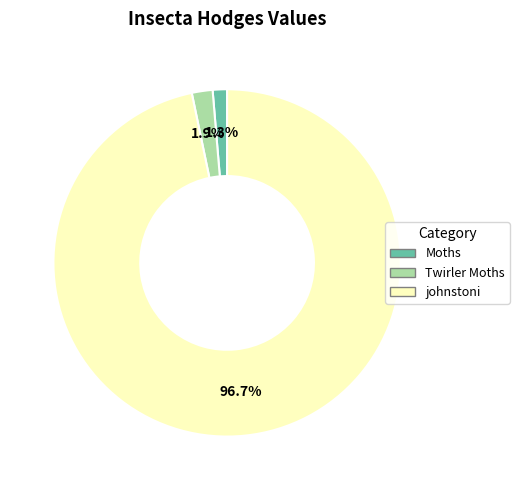

The johnstoni slice represents 89% of the pie. True or false?

False